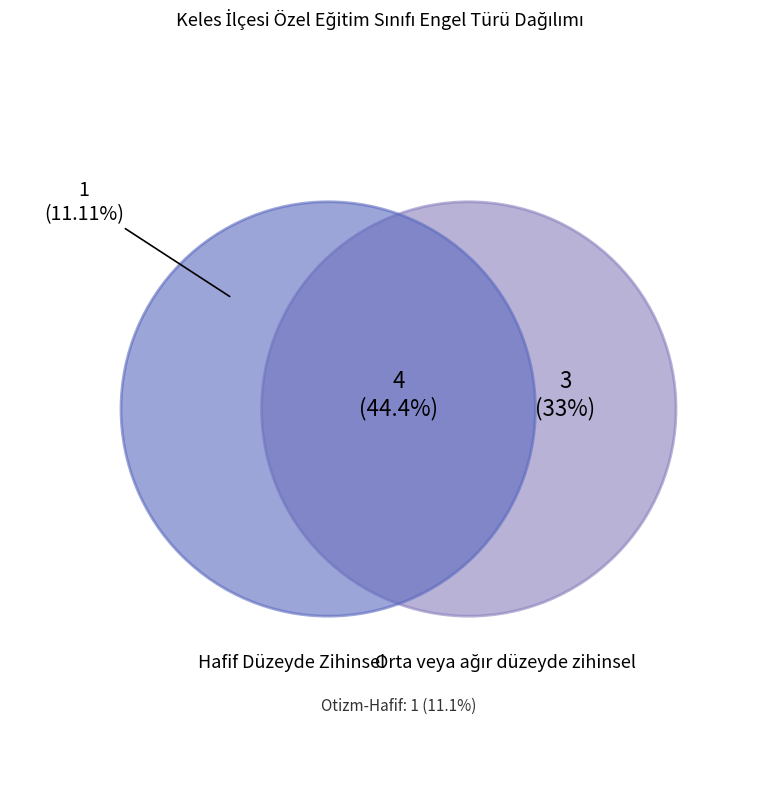

What is the change in value from Orta veya ağır düzeyde zihinsel to Otizm-Hafif?

-2